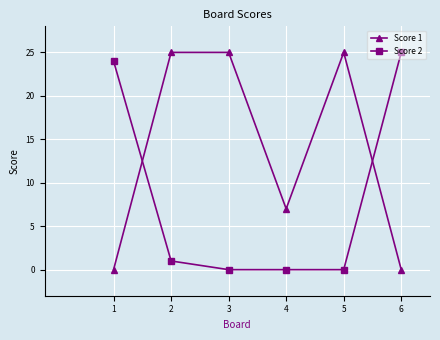

Is the value of Score 2 at 3 greater than the value of Score 1 at 2?

No